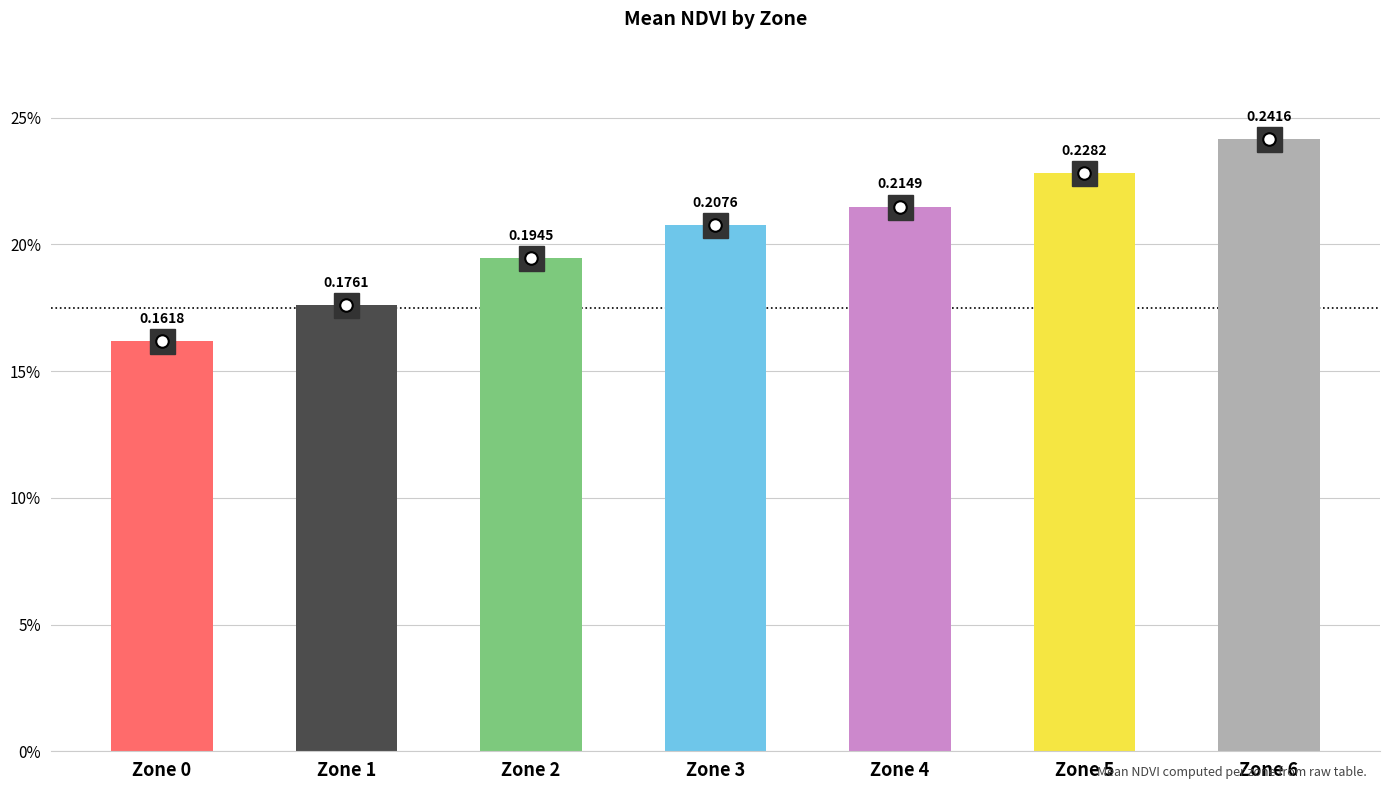

Where is the data nearest to the value 0?

Zone 0